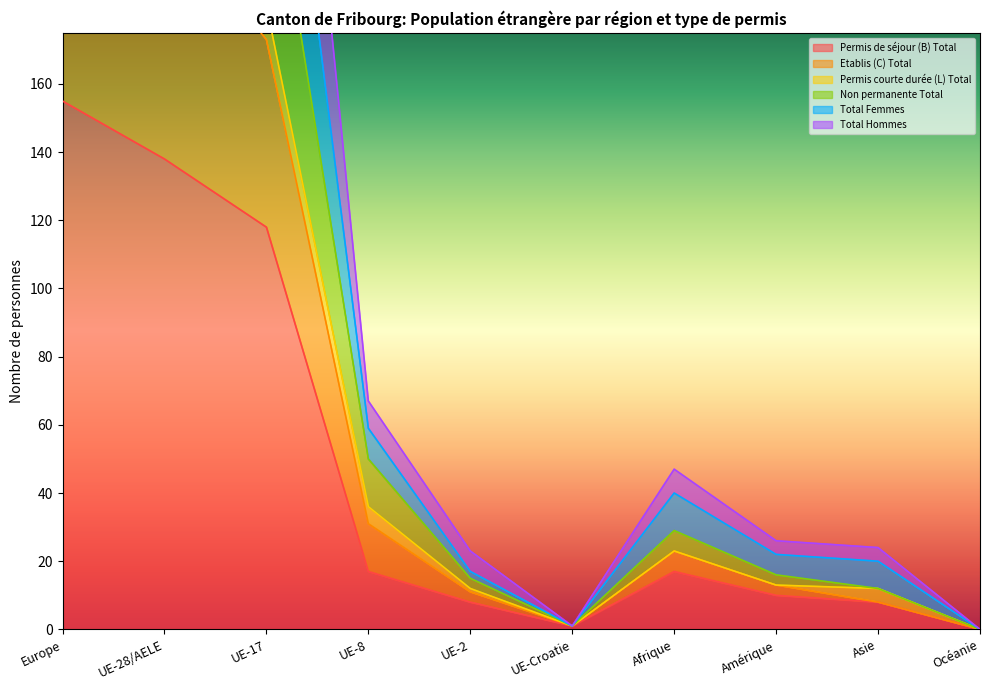

What is the label of the 6th point from the left?

UE-Croatie